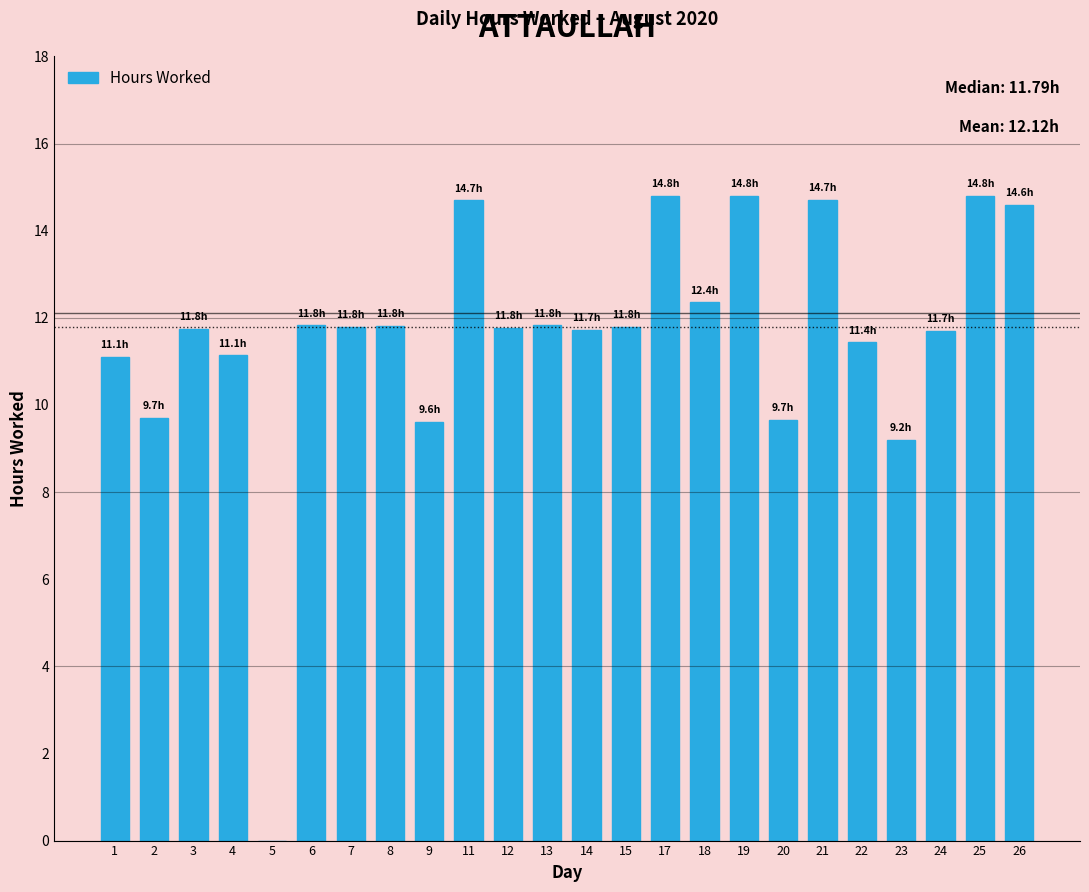

What is the maximum value shown in the chart?

14.8